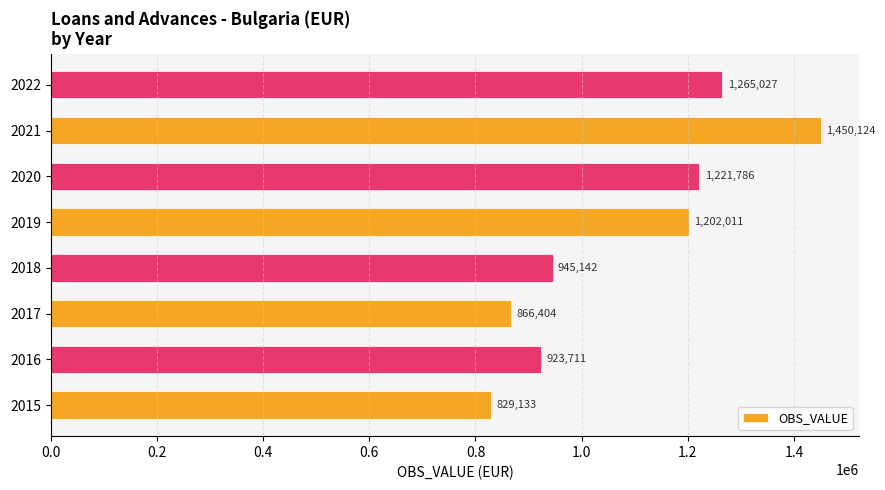

Between 2019 and 2021, which is larger?

2021